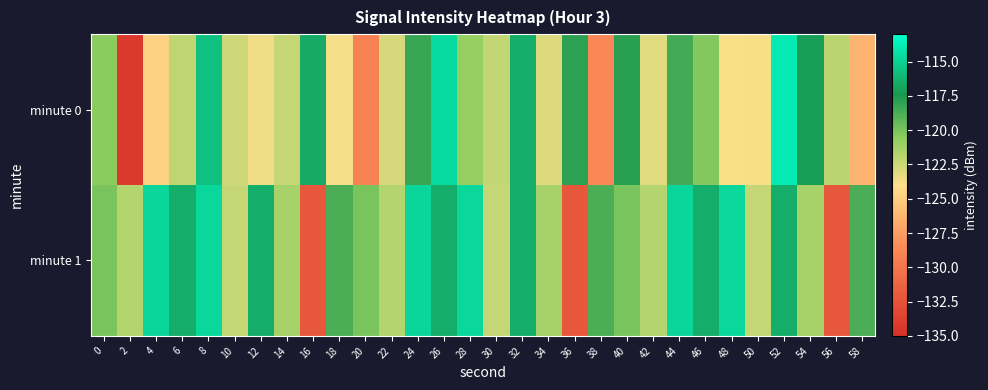

Which series has the widest spread of values?

minute 0